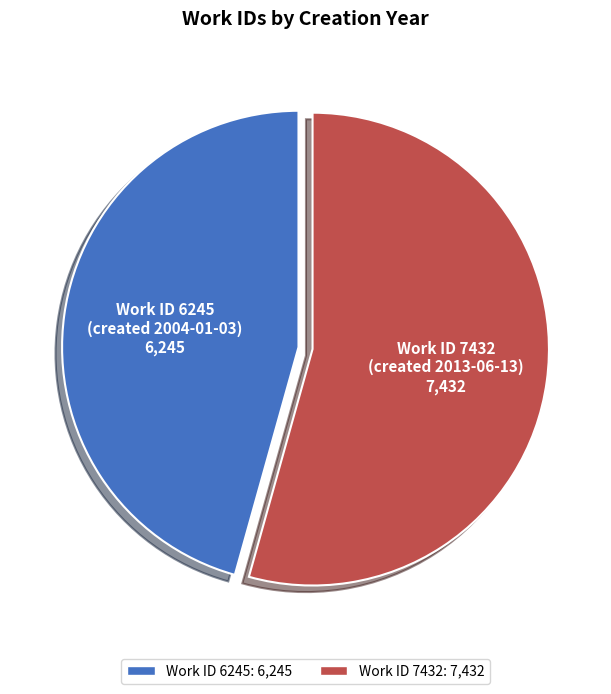

Between Work ID 7432 (created 2013-06-13) and Work ID 6245 (created 2004-01-03), which is larger?

Work ID 7432 (created 2013-06-13)